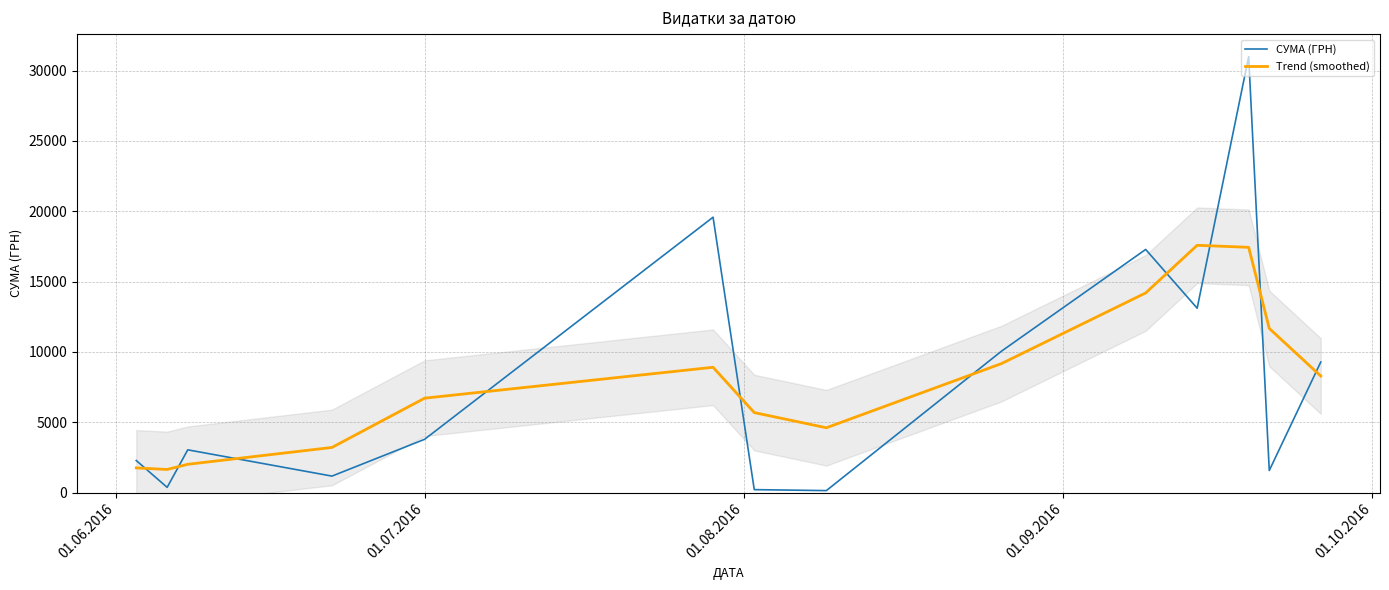

Which series ends up on top after the final intersection of СУМА (ГРН) and Trend (smoothed)?

СУМА (ГРН)